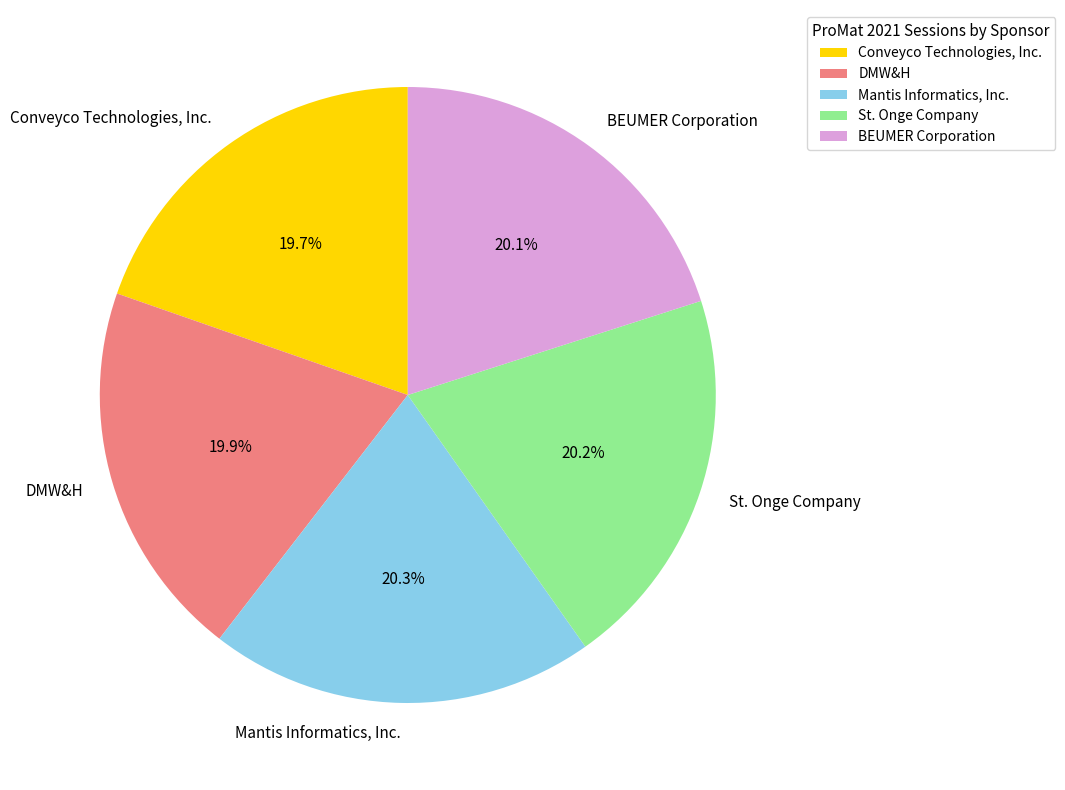

Is there a majority slice in this chart?

No